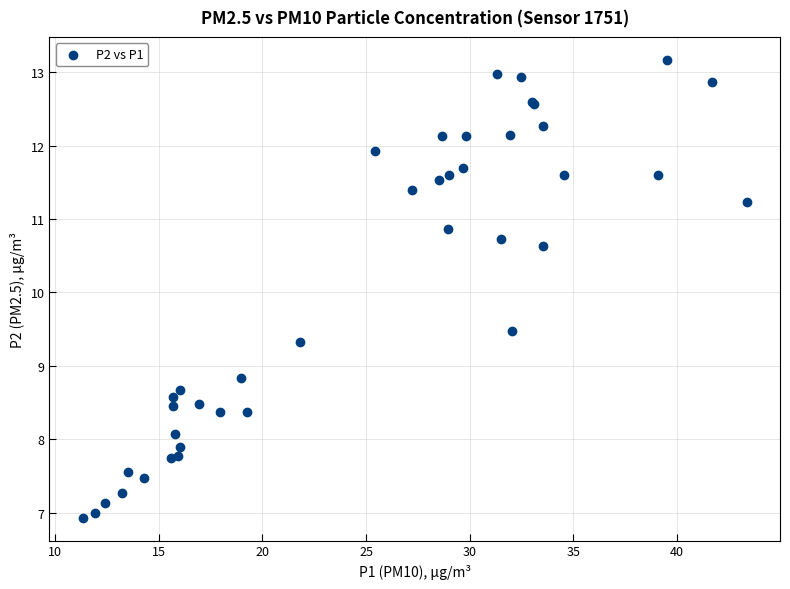

What Y value in the scatter plot is closest to 10?

9.5